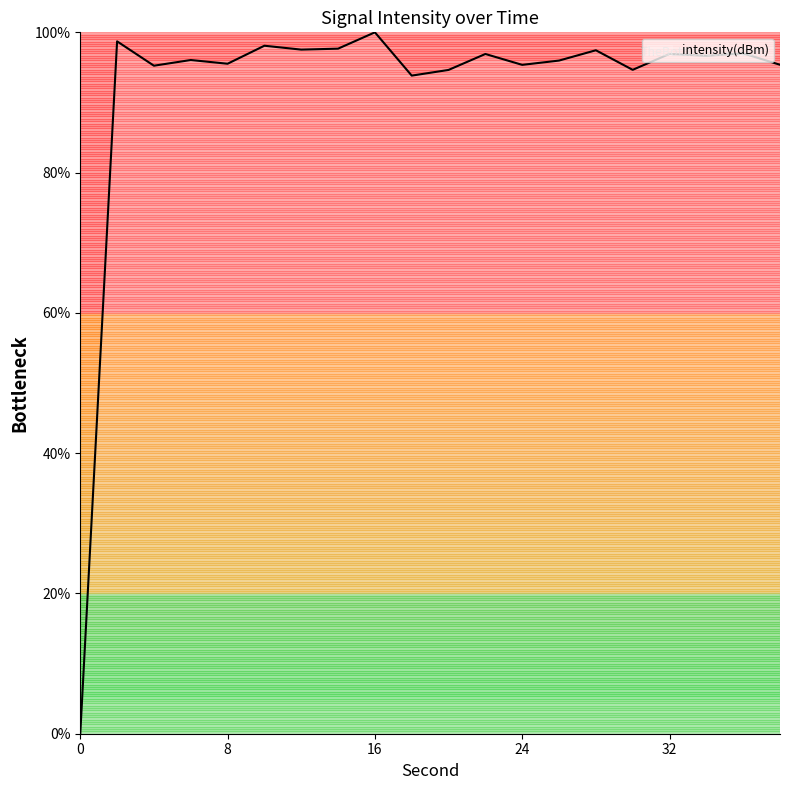

What is the maximum value shown in the chart?

100.0